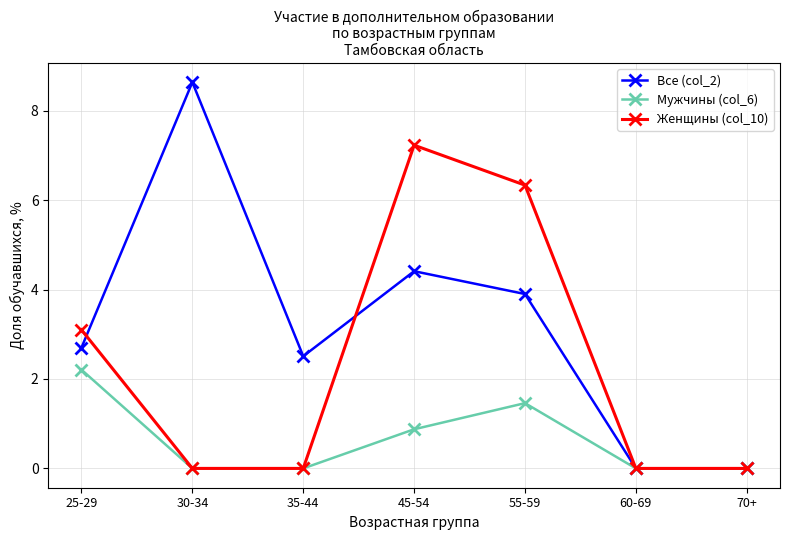

Reading right to left, extract all data points from this chart.

Все (col_2): 0.0	0.0	3.9	4.4	2.5	8.6	2.7
Мужчины (col_6): 0.0	0.0	1.5	0.9	0.0	0.0	2.2
Женщины (col_10): 0.0	0.0	6.3	7.2	0.0	0.0	3.1